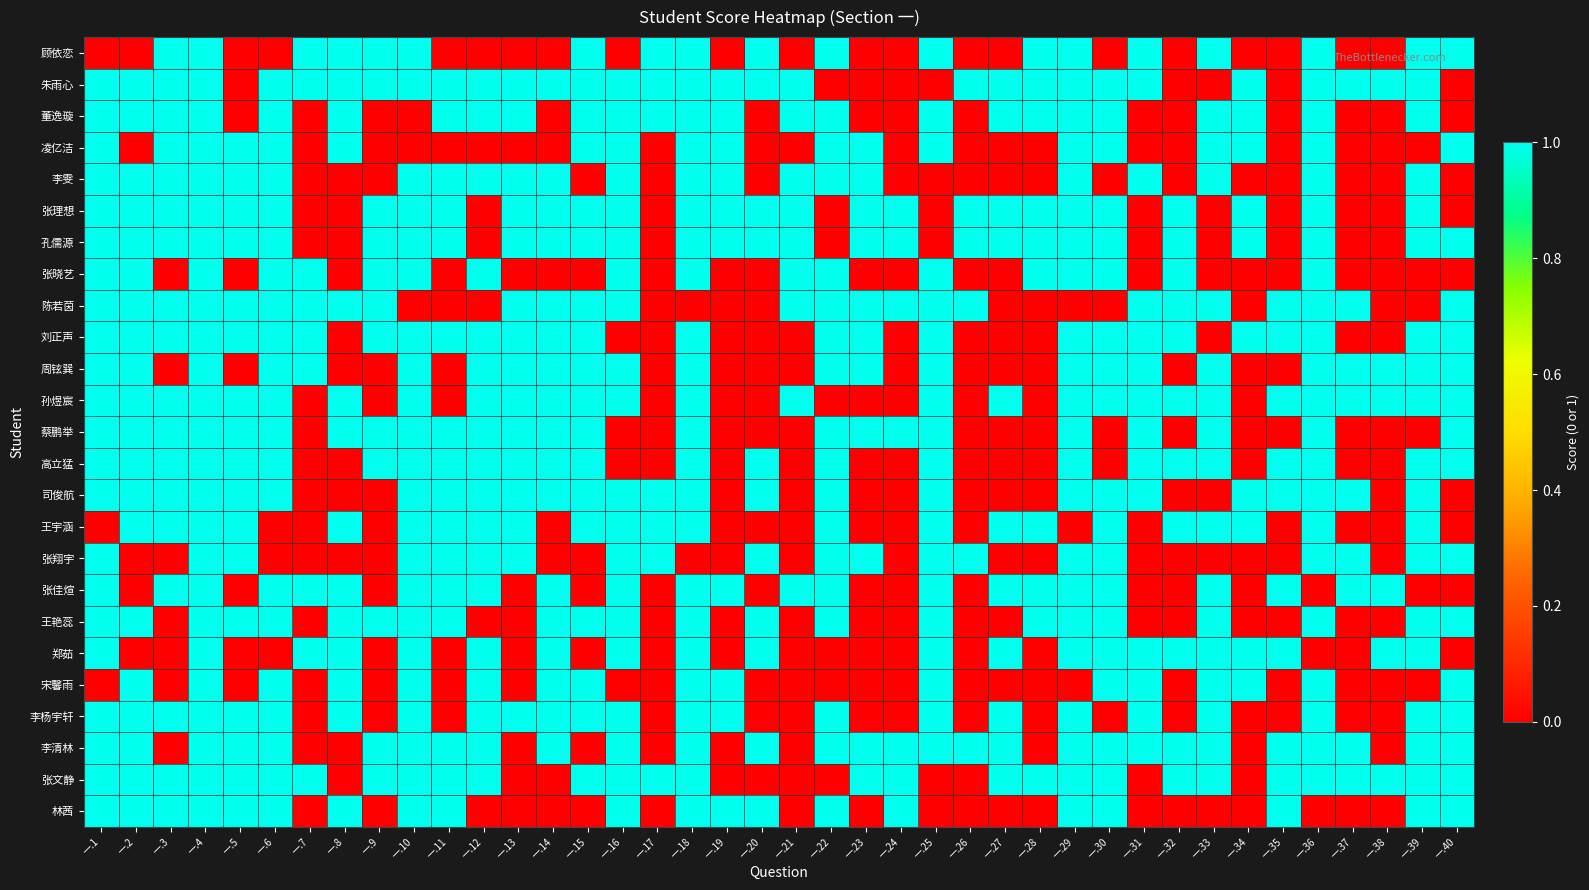

Between 一.18 and 一.1, which is larger?

一.18